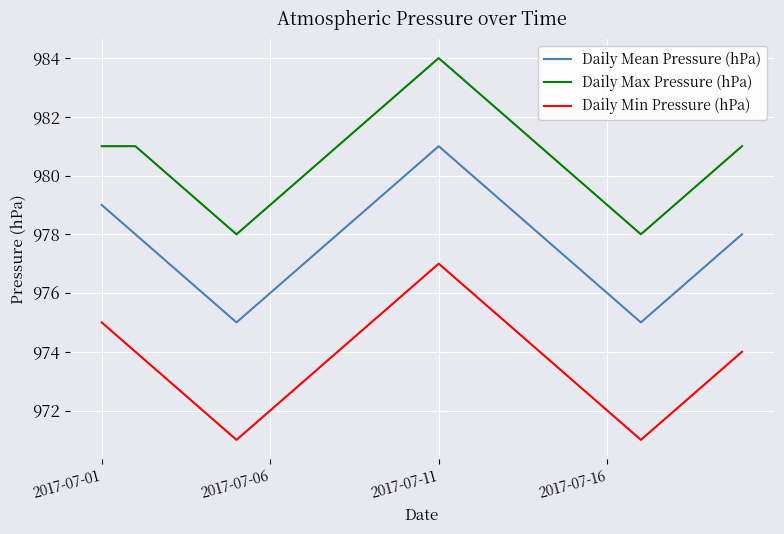

What is the difference between the maximum and minimum values in the Daily Min Pressure (hPa) series?

6